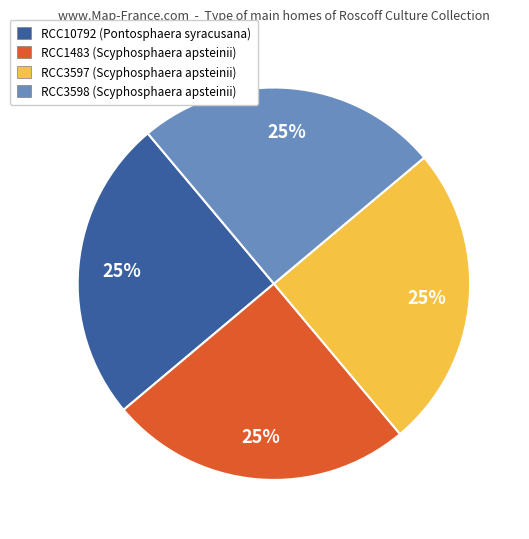

To the nearest percent, what is the combined percentage of RCC3597 and RCC1483?

50%